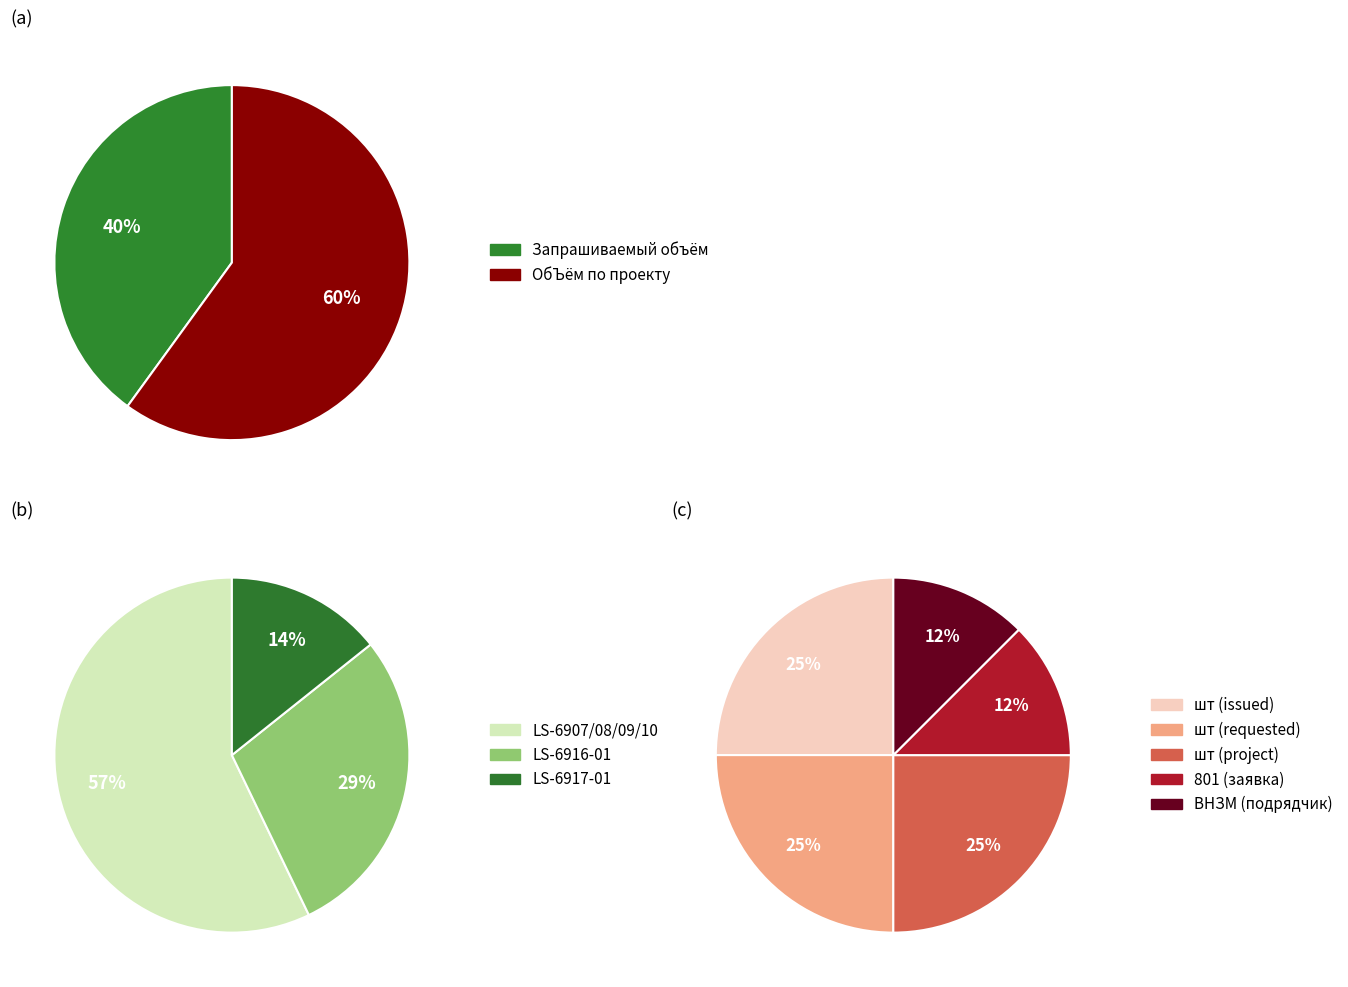

True or false: LS-6917-01 accounts for 2% of the total.

False